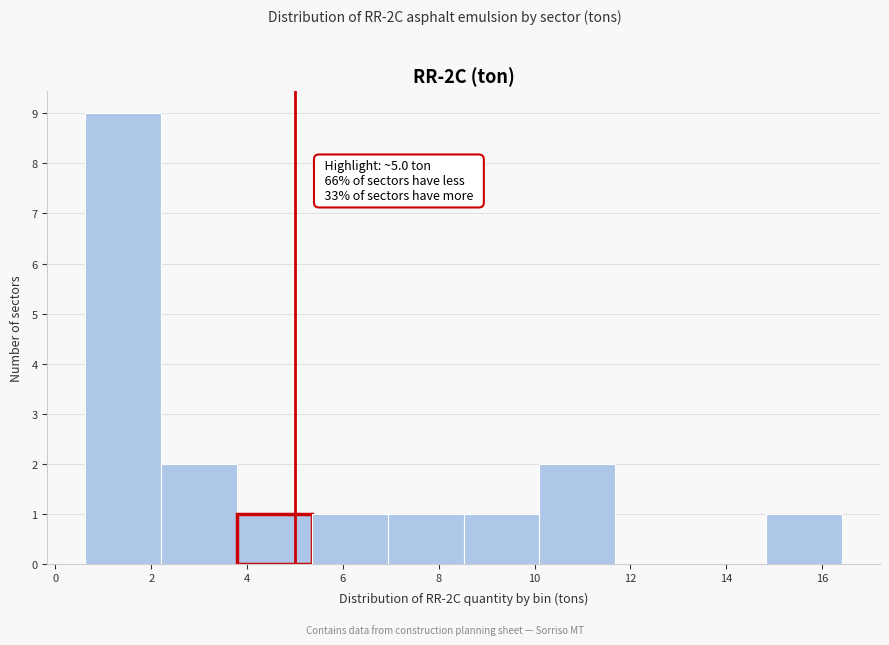

Which range on the x-axis has the tallest bar?

0.6 to 2.2